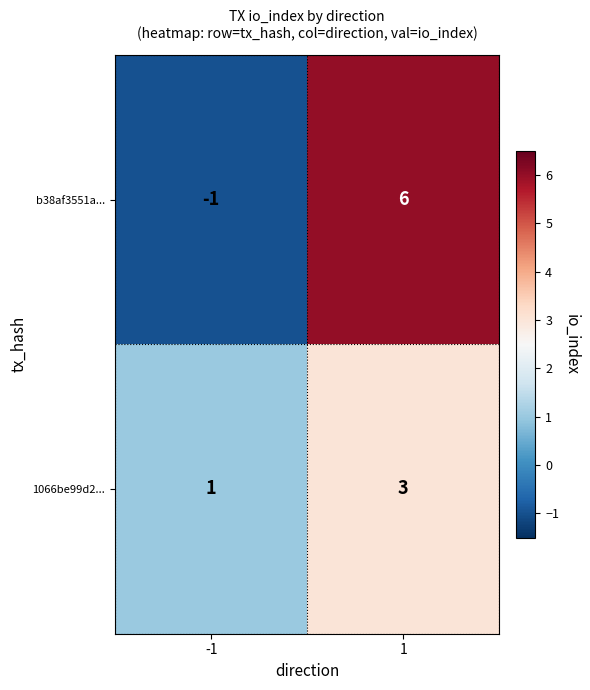

At 1, list the series in order from smallest to largest.

1066be99d2..., b38af3551a...